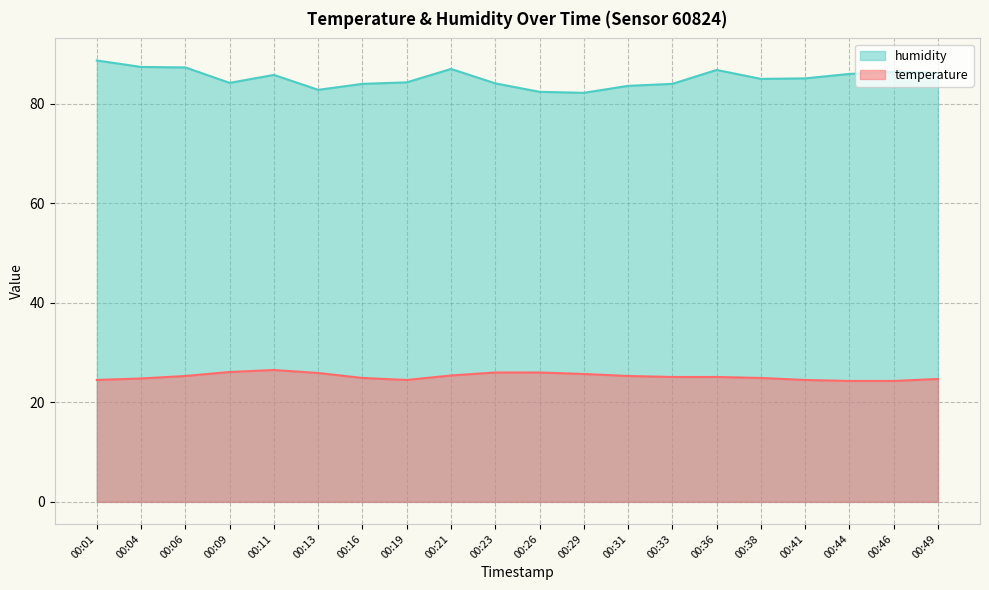

True or false: temperature and humidity intersect in this chart.

False